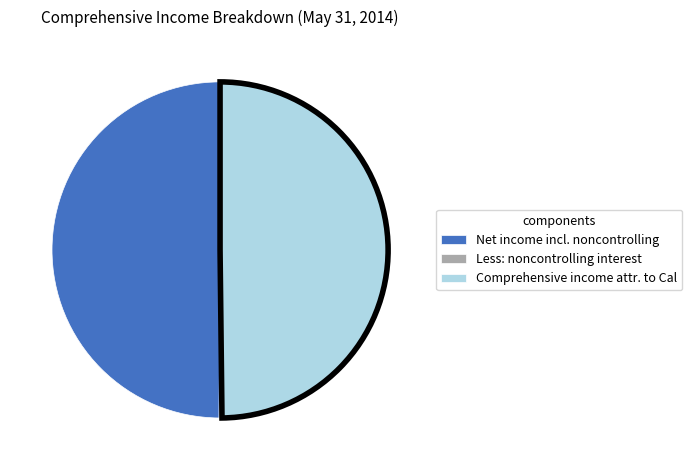

What is the ratio of the value at Comprehensive income attr. to Cal to the value at Net income incl. noncontrolling?

1.0